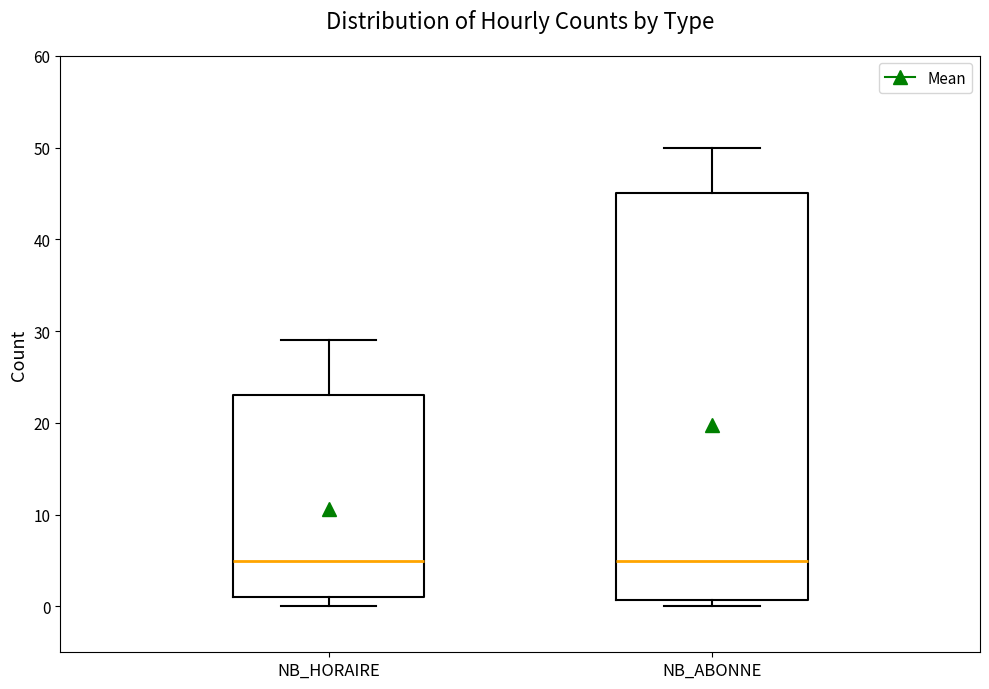

Reading left to right, read every box against the y-axis: the position of its median line, the range the box covers, and the ends of its whiskers. The values are not printed on the chart, so give them approximately, as read against the axis.

NB_HORAIRE: median 5, box 1 to 23, whiskers 0 to 29
NB_ABONNE: median 5, box 1 to 45, whiskers 0 to 50